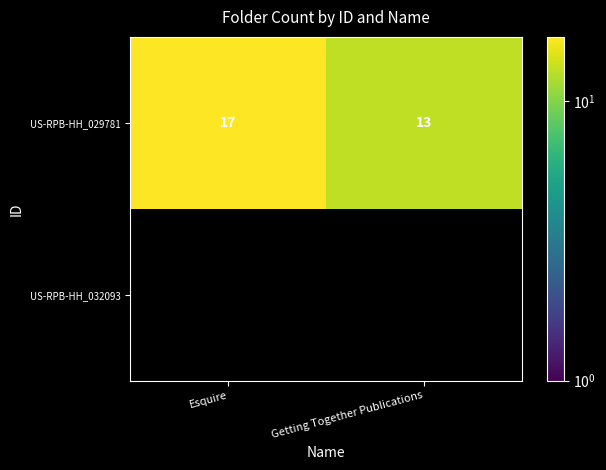

Which category has the lowest value in the US-RPB-HH_029781 series?

Getting Together Publications